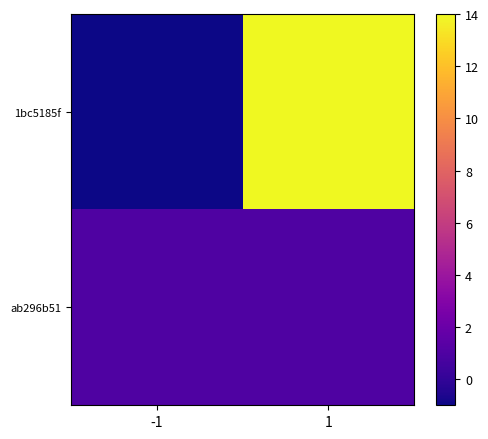

Between -1 and 1, which series saw the biggest shift?

1bc5185f